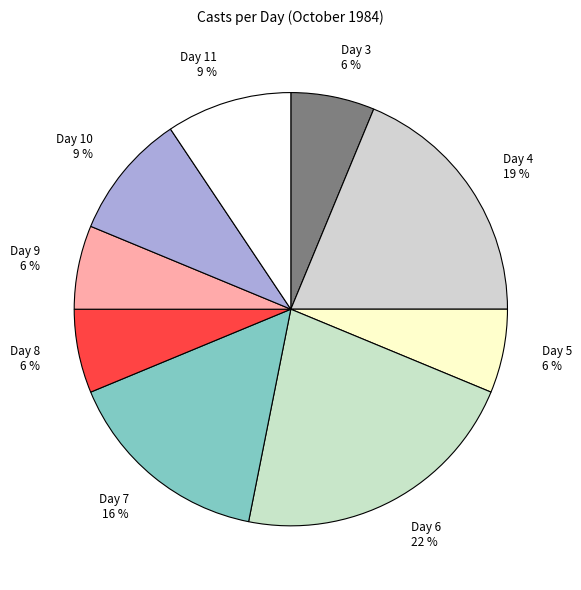

To the nearest percent, what is the difference between the largest and smallest slice percentages?

16%